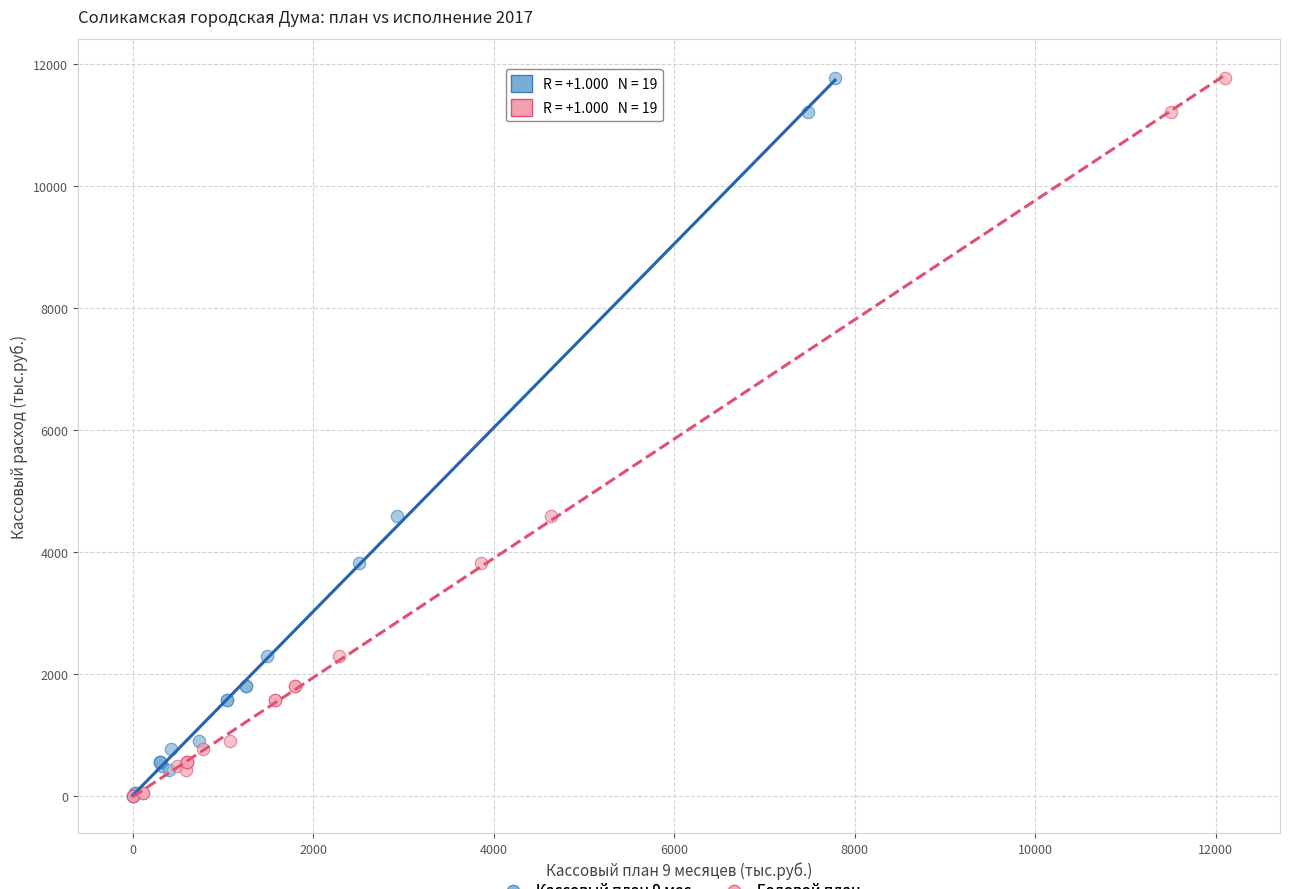

What are all the series names shown in the legend?

Кассовый план 9 мес., Годовой план